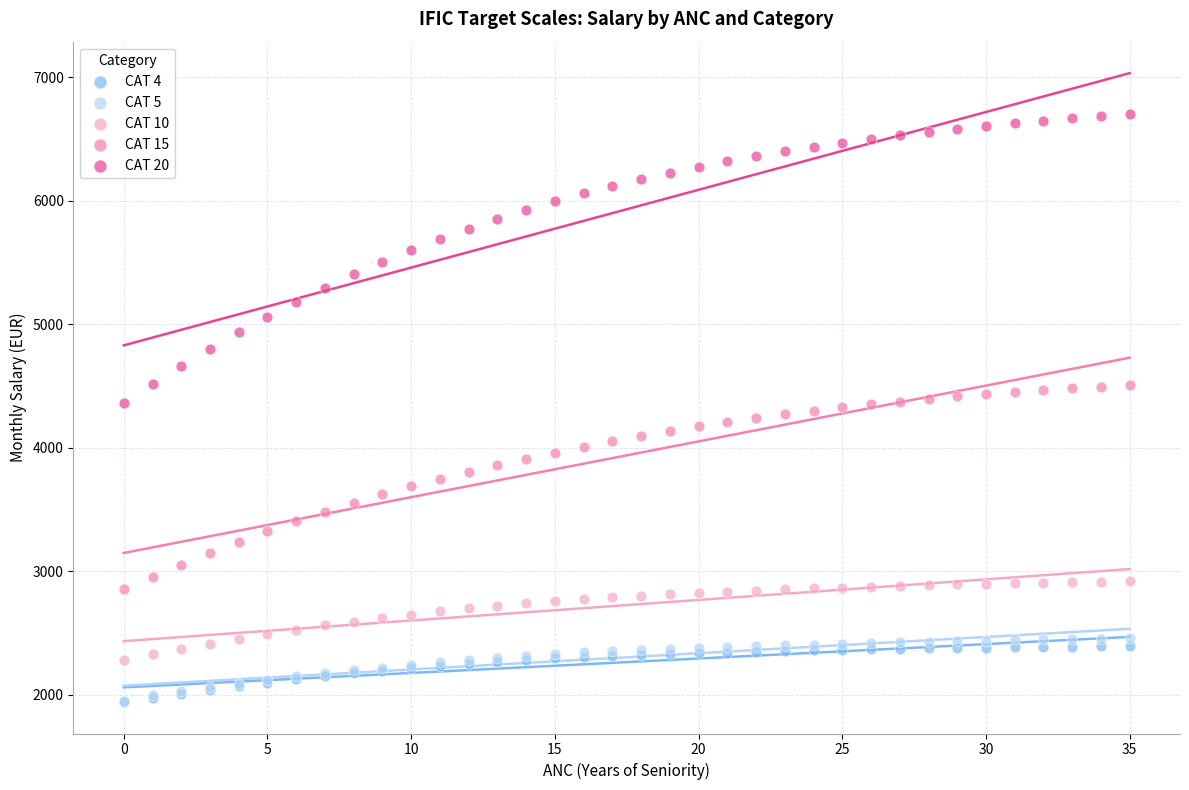

What are all the series names shown in the legend?

CAT 4, CAT 5, CAT 10, CAT 15, CAT 20